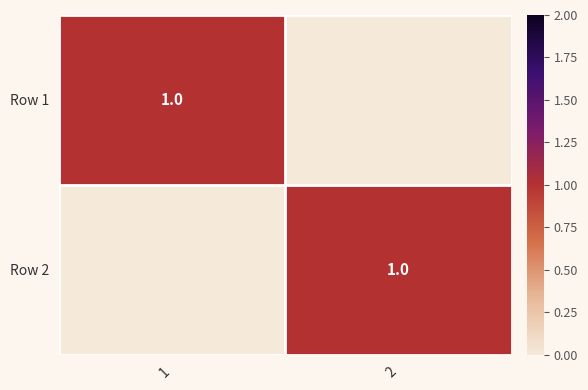

Is it true that Row 2 equals 1 at 2?

True